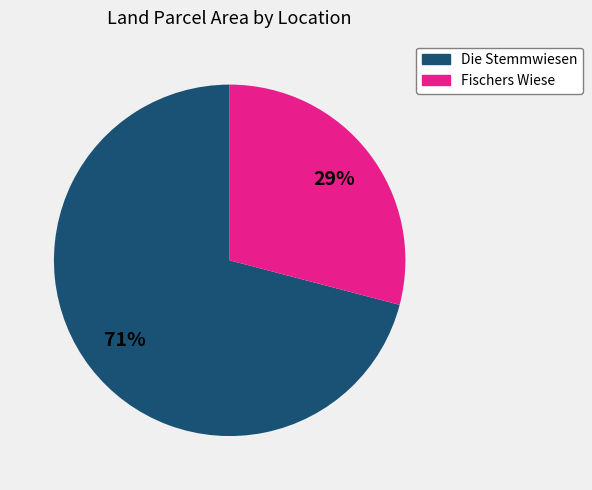

What is the smallest slice in the pie chart?

Fischers Wiese